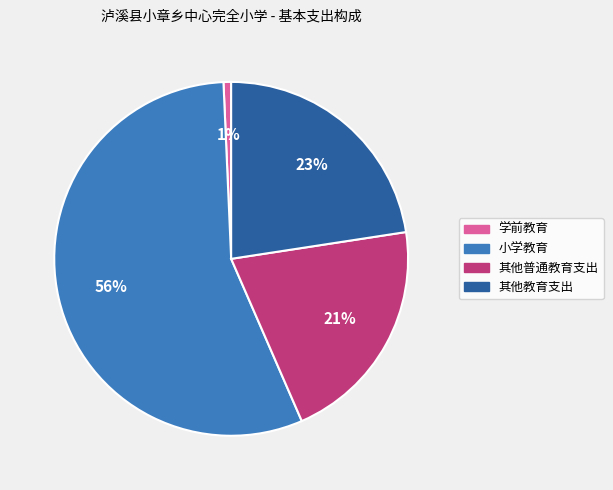

True or false: 小学教育 accounts for 56% of the total.

True